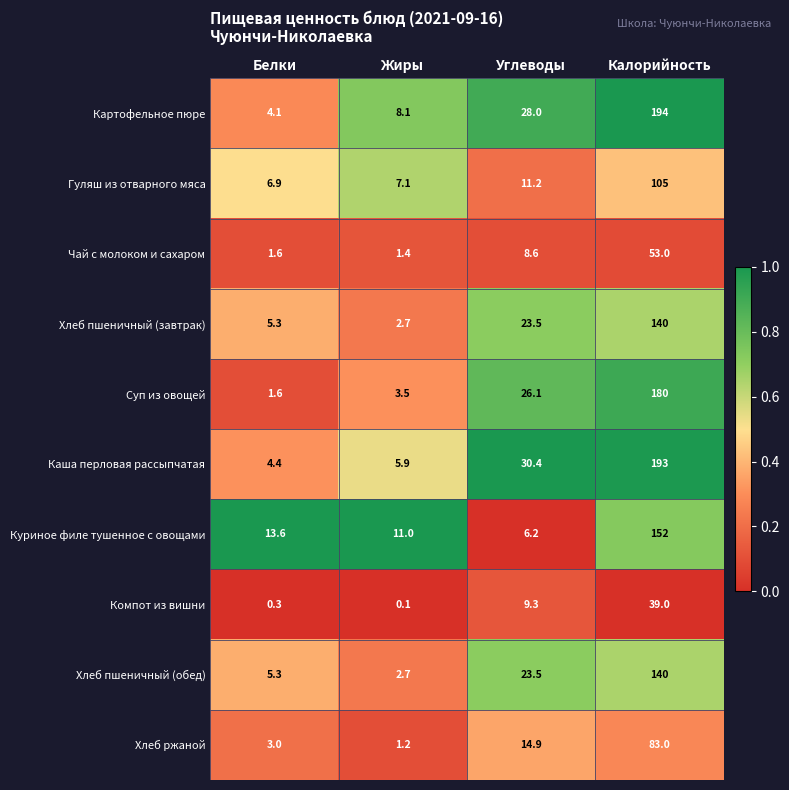

The Хлеб пшеничный (завтрак) series shows 1.8 at Жиры. True or false?

False